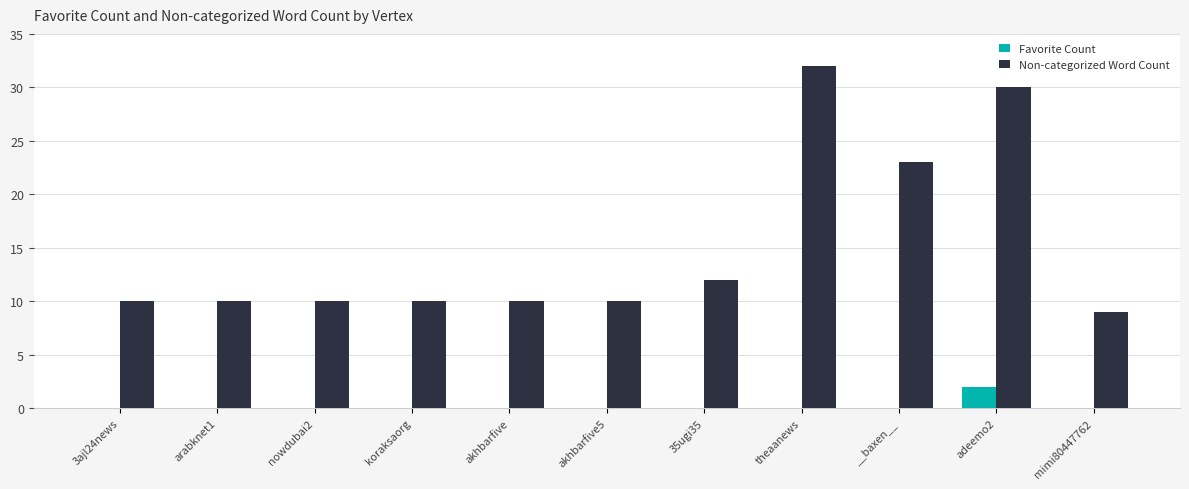

Is the value of Favorite Count at nowdubai2 greater than the value of Non-categorized Word Count at theaanews?

No